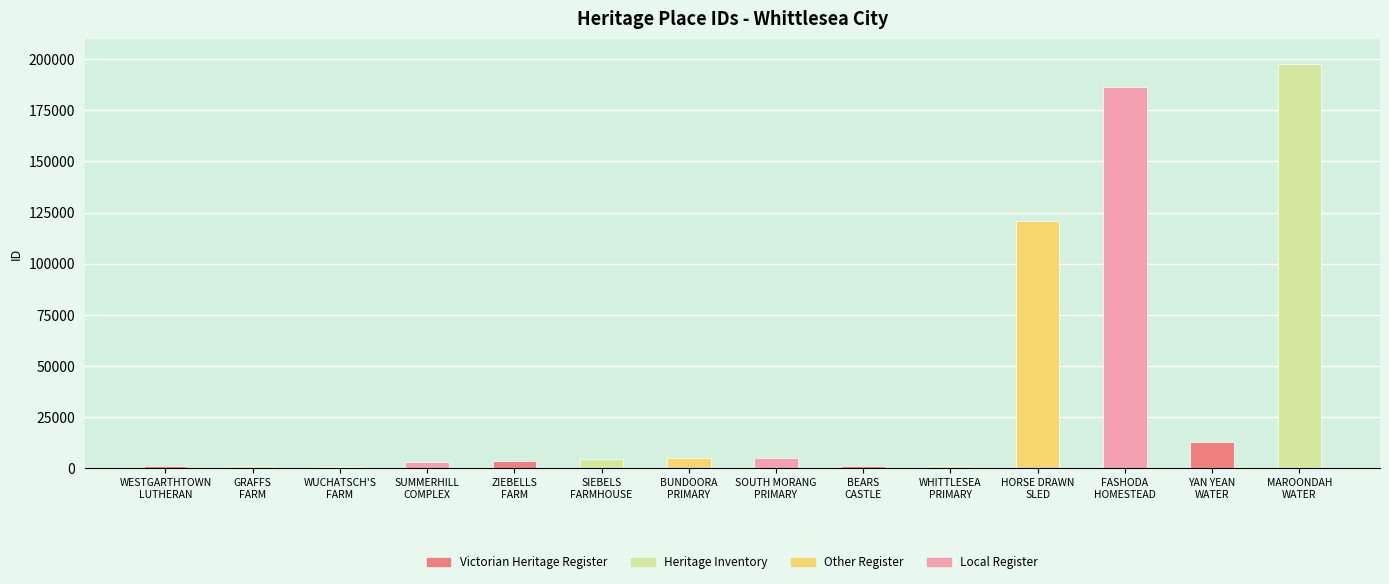

What is the value of the 10th bar from the left?

1214